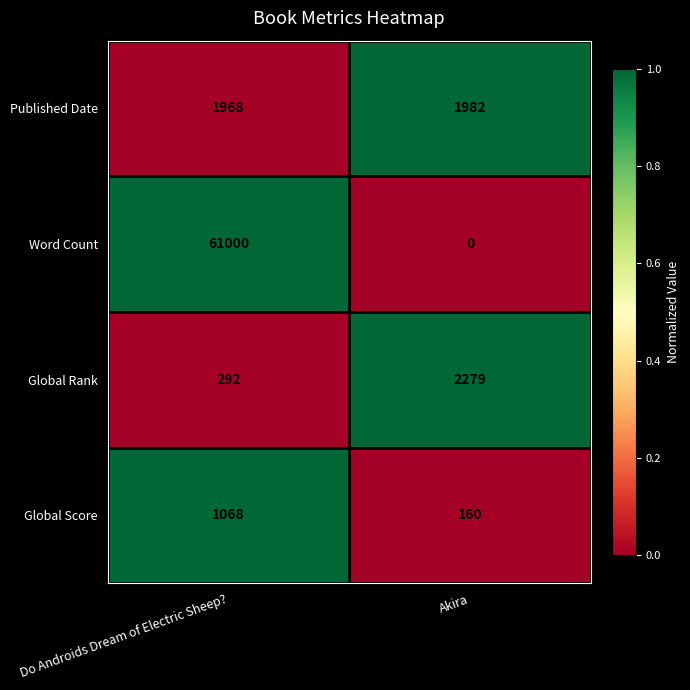

Which series changed the most between Do Androids Dream of Electric Sheep? and Akira?

Word Count